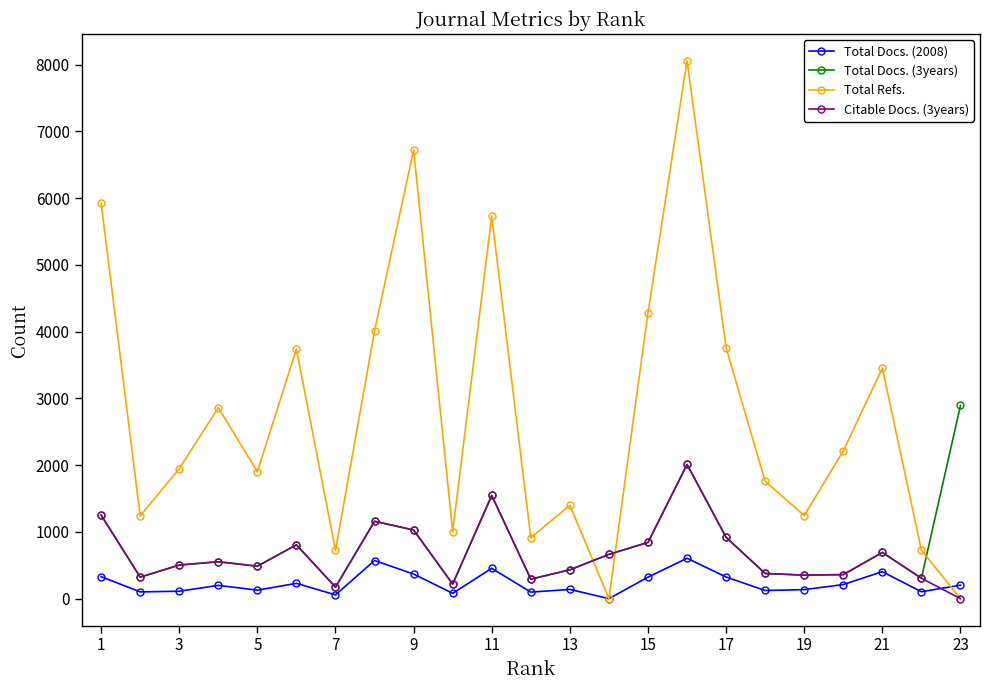

True or false: Total Docs. (2008) has more than 2 interior local peaks.

True